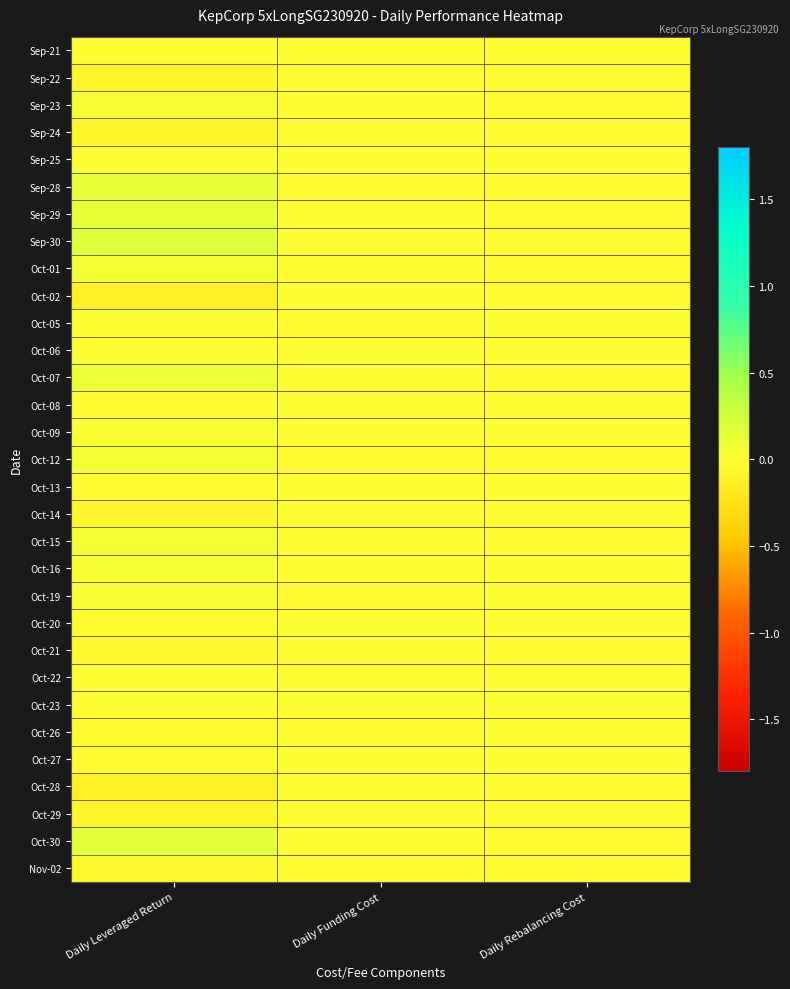

Reading right to left, list all the values displayed in this chart.

Sep-21: Daily Rebalancing Cost=0.0	Daily Funding Cost=0.0	Daily Leveraged Return=0.0
Sep-22: Daily Rebalancing Cost=-0.0	Daily Funding Cost=-0.0	Daily Leveraged Return=-0.1
Sep-23: Daily Rebalancing Cost=-0.0	Daily Funding Cost=-0.0	Daily Leveraged Return=0.0
Sep-24: Daily Rebalancing Cost=-0.0	Daily Funding Cost=-0.0	Daily Leveraged Return=-0.1
Sep-25: Daily Rebalancing Cost=0.0	Daily Funding Cost=-0.0	Daily Leveraged Return=0.0
Sep-28: Daily Rebalancing Cost=-0.0	Daily Funding Cost=-0.0	Daily Leveraged Return=0.1
Sep-29: Daily Rebalancing Cost=-0.0	Daily Funding Cost=-0.0	Daily Leveraged Return=0.1
Sep-30: Daily Rebalancing Cost=-0.0	Daily Funding Cost=-0.0	Daily Leveraged Return=0.2
Oct-01: Daily Rebalancing Cost=-0.0	Daily Funding Cost=-0.0	Daily Leveraged Return=0.1
Oct-02: Daily Rebalancing Cost=-0.0	Daily Funding Cost=-0.0	Daily Leveraged Return=-0.1
Oct-05: Daily Rebalancing Cost=-0.0	Daily Funding Cost=-0.0	Daily Leveraged Return=0.0
Oct-06: Daily Rebalancing Cost=-0.0	Daily Funding Cost=-0.0	Daily Leveraged Return=0.0
Oct-07: Daily Rebalancing Cost=-0.0	Daily Funding Cost=-0.0	Daily Leveraged Return=0.1
Oct-08: Daily Rebalancing Cost=-0.0	Daily Funding Cost=-0.0	Daily Leveraged Return=-0.0
Oct-09: Daily Rebalancing Cost=-0.0	Daily Funding Cost=-0.0	Daily Leveraged Return=0.0
Oct-12: Daily Rebalancing Cost=-0.0	Daily Funding Cost=-0.0	Daily Leveraged Return=0.1
Oct-13: Daily Rebalancing Cost=-0.0	Daily Funding Cost=-0.0	Daily Leveraged Return=-0.0
Oct-14: Daily Rebalancing Cost=-0.0	Daily Funding Cost=-0.0	Daily Leveraged Return=-0.1
Oct-15: Daily Rebalancing Cost=-0.0	Daily Funding Cost=-0.0	Daily Leveraged Return=0.1
Oct-16: Daily Rebalancing Cost=-0.0	Daily Funding Cost=-0.0	Daily Leveraged Return=0.0
Oct-19: Daily Rebalancing Cost=-0.0	Daily Funding Cost=-0.0	Daily Leveraged Return=0.0
Oct-20: Daily Rebalancing Cost=-0.0	Daily Funding Cost=-0.0	Daily Leveraged Return=-0.0
Oct-21: Daily Rebalancing Cost=-0.0	Daily Funding Cost=-0.0	Daily Leveraged Return=-0.1
Oct-22: Daily Rebalancing Cost=-0.0	Daily Funding Cost=-0.0	Daily Leveraged Return=0.0
Oct-23: Daily Rebalancing Cost=0.0	Daily Funding Cost=-0.0	Daily Leveraged Return=0.0
Oct-26: Daily Rebalancing Cost=-0.0	Daily Funding Cost=-0.0	Daily Leveraged Return=-0.0
Oct-27: Daily Rebalancing Cost=-0.0	Daily Funding Cost=-0.0	Daily Leveraged Return=-0.0
Oct-28: Daily Rebalancing Cost=-0.0	Daily Funding Cost=-0.0	Daily Leveraged Return=-0.1
Oct-29: Daily Rebalancing Cost=-0.0	Daily Funding Cost=-0.0	Daily Leveraged Return=-0.1
Oct-30: Daily Rebalancing Cost=-0.0	Daily Funding Cost=-0.0	Daily Leveraged Return=0.1
Nov-02: Daily Rebalancing Cost=-0.0	Daily Funding Cost=-0.0	Daily Leveraged Return=-0.1